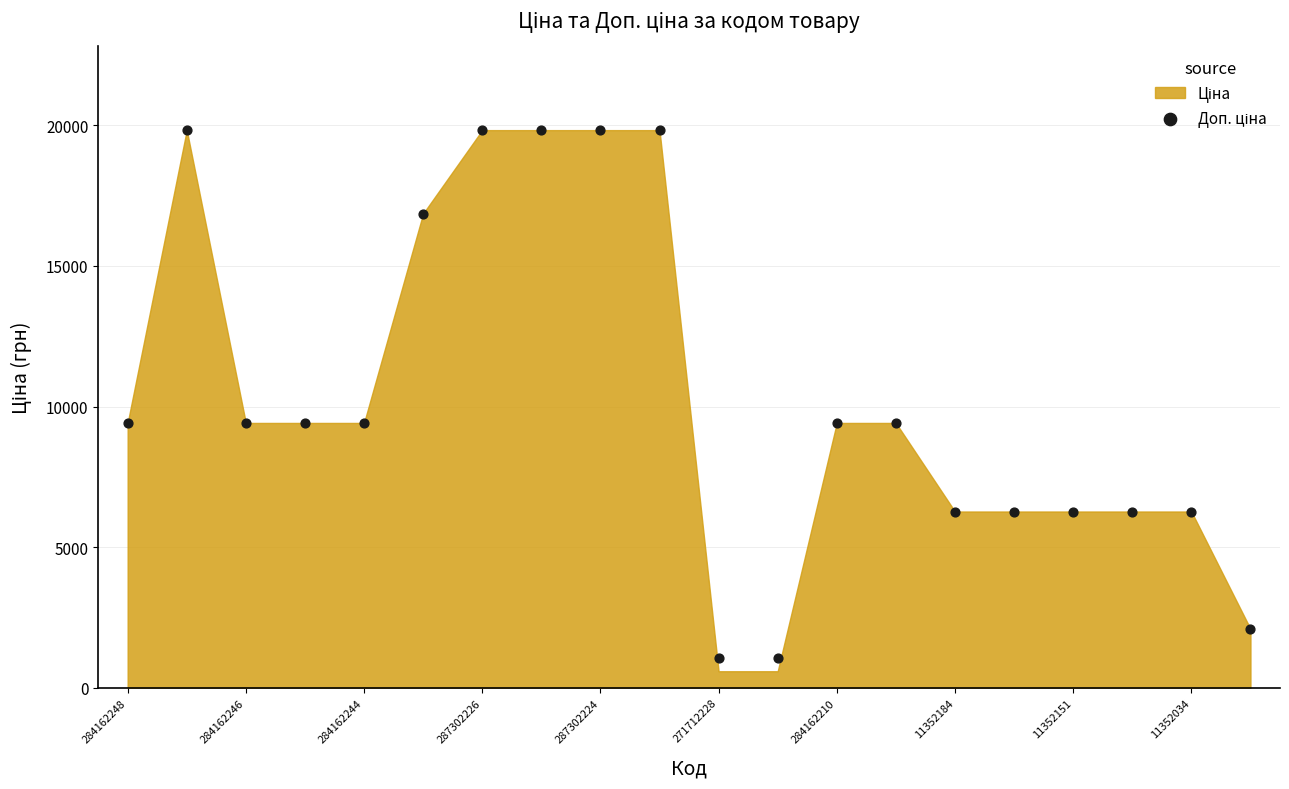

What is the range of Y values (max minus min)?

18756.6